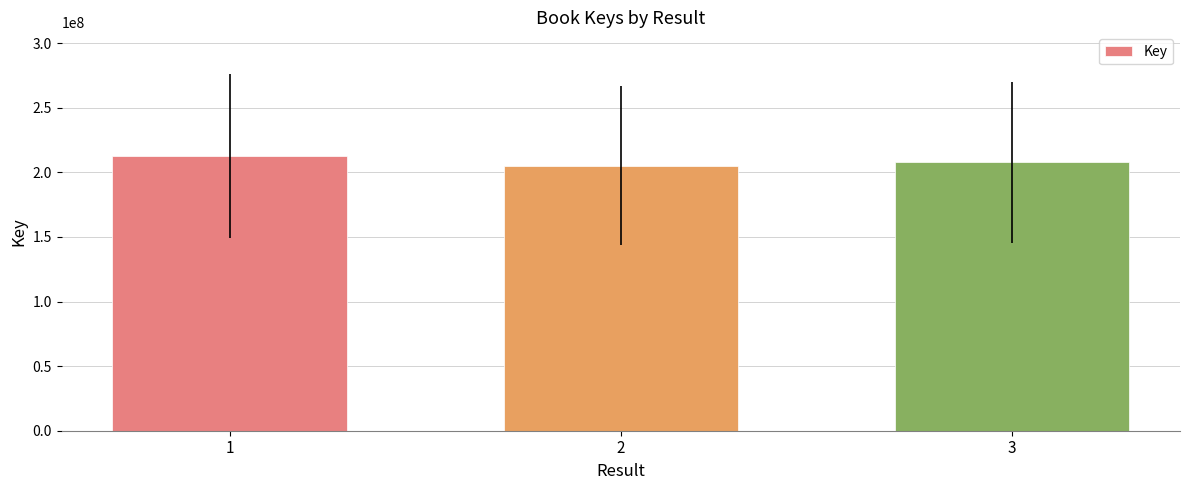

Rank the categories by value from lowest to highest.

2, 3, 1